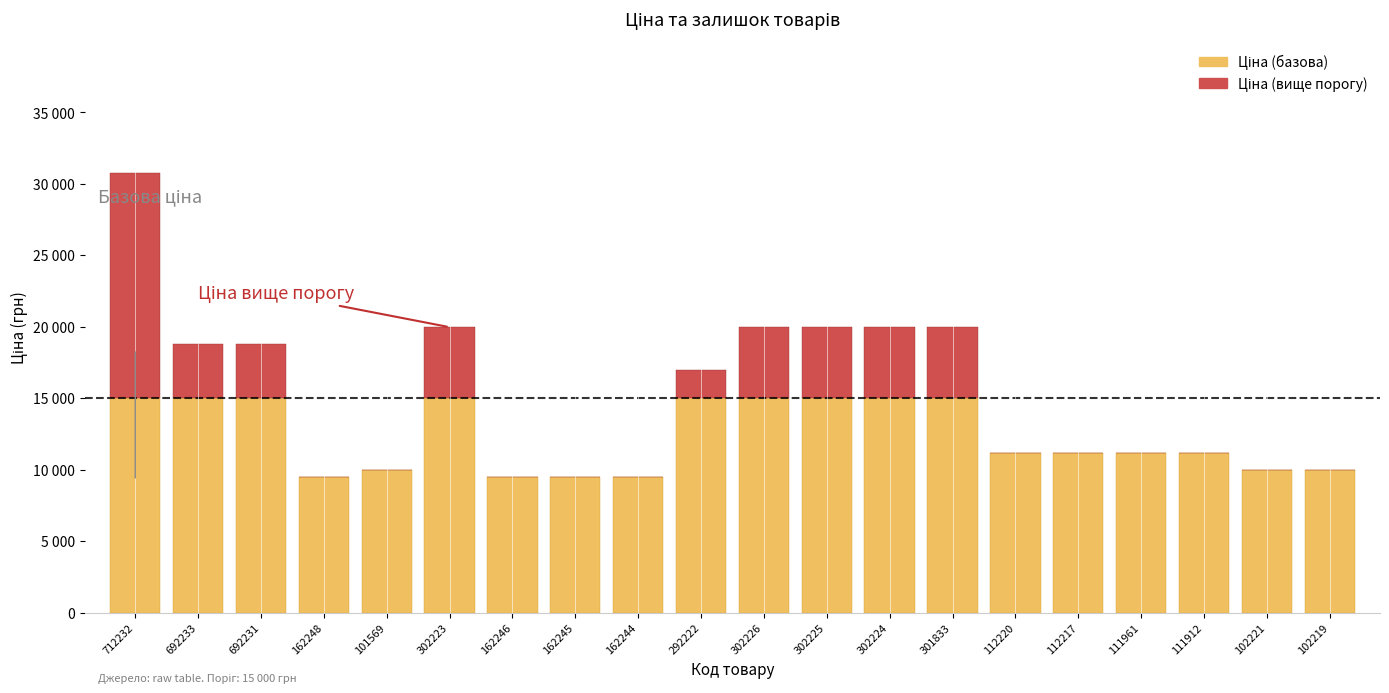

The value of Ціна (вище порогу) at 102221 is 10855.2. True or false?

False